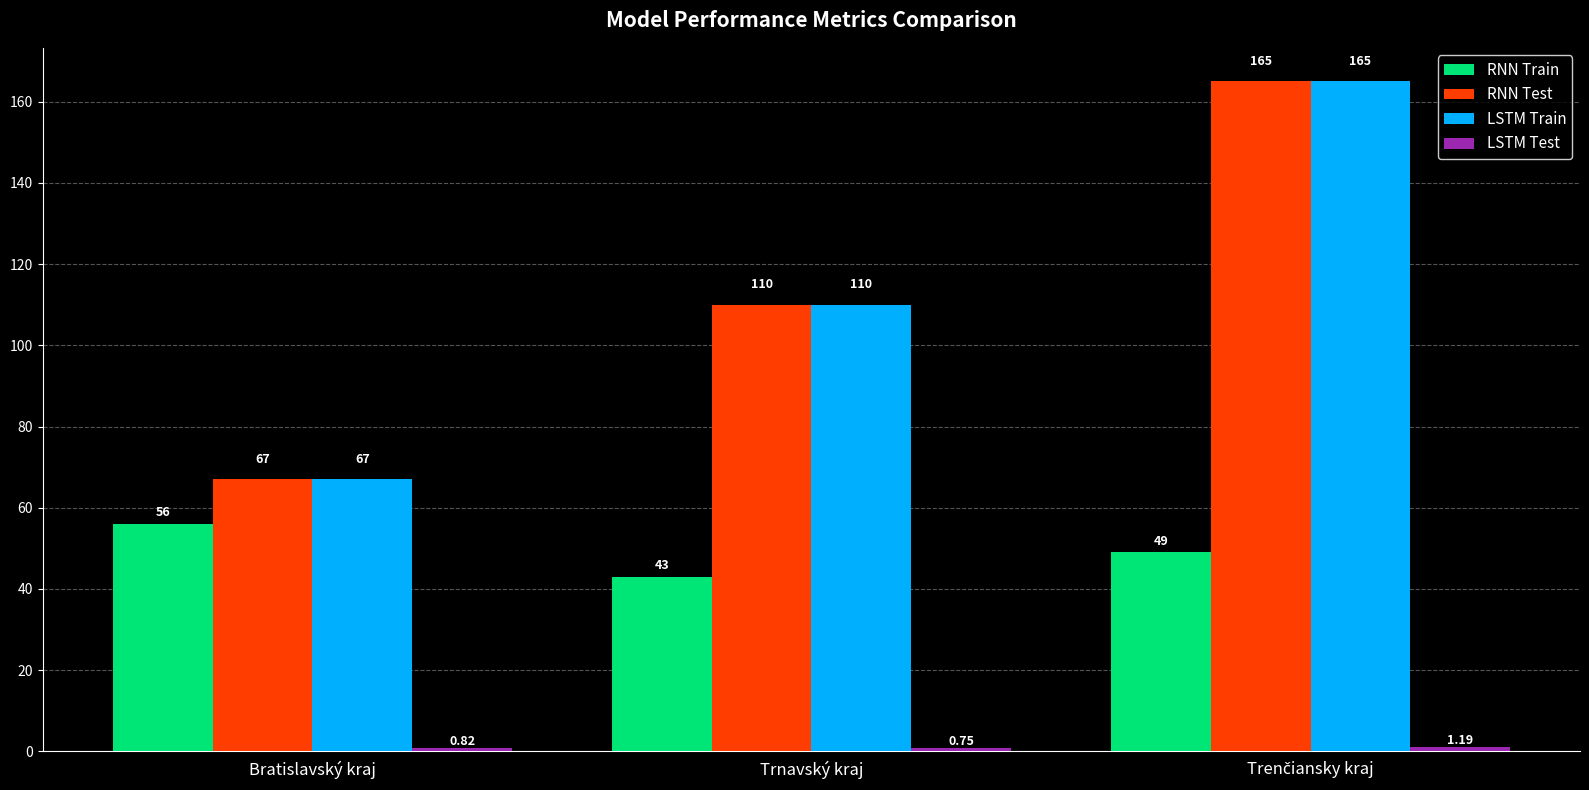

How many categories are shown in the chart?

3